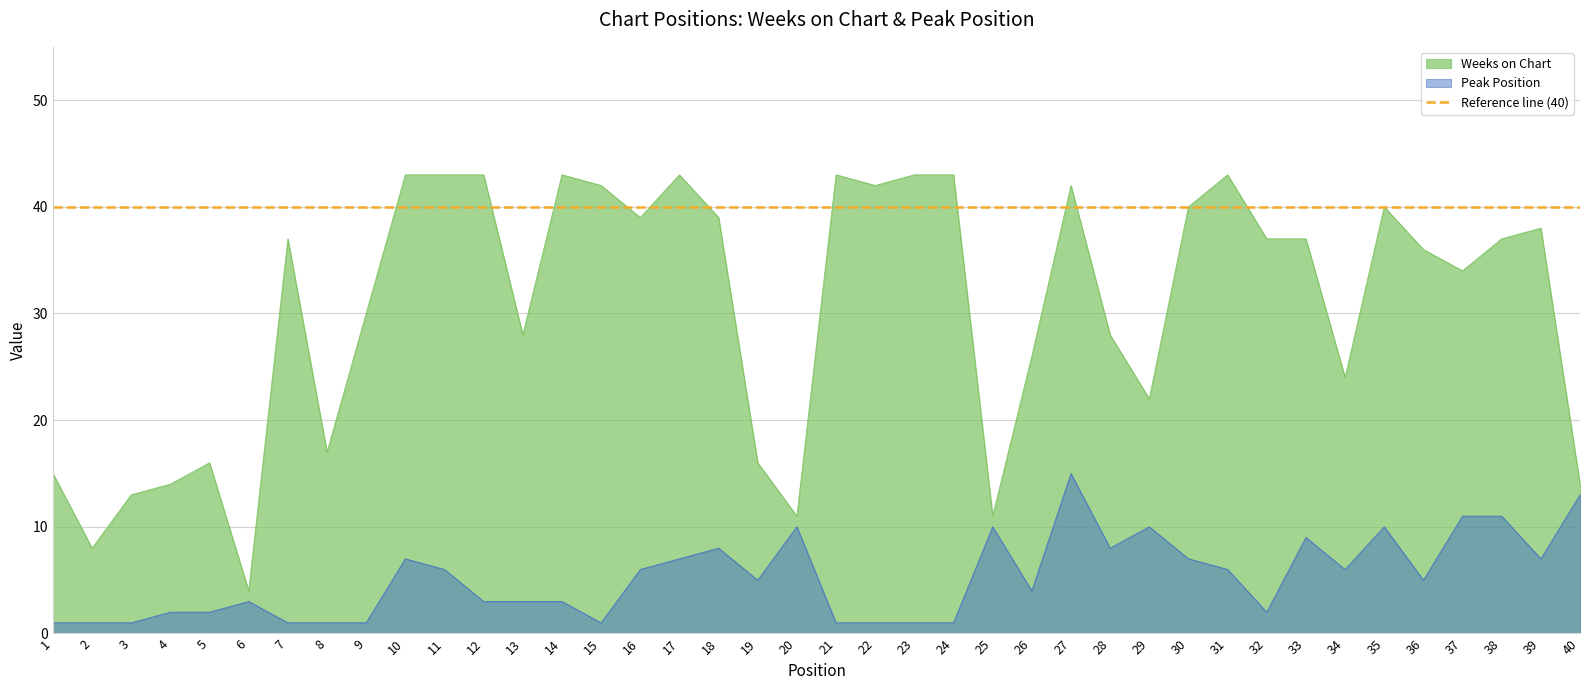

The Weeks on Chart series shows 21 at 33. True or false?

False